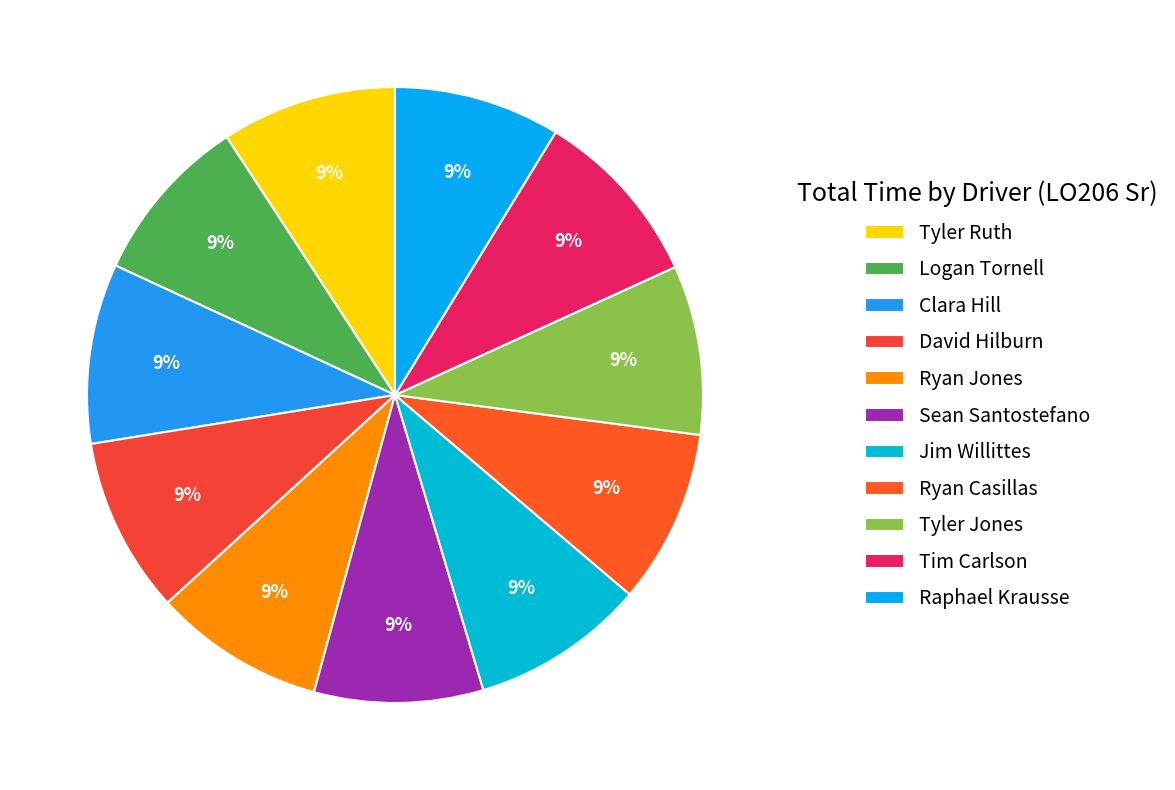

To the nearest percent, what is the combined percentage of Sean Santostefano and Tim Carlson?

18%